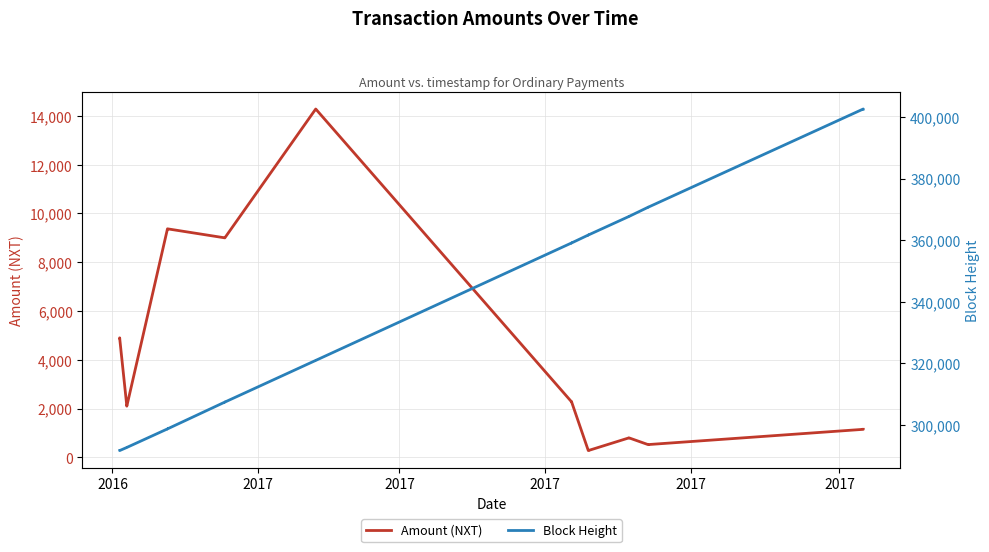

What is the value of the Block Height point at the 15th from the left?

367697